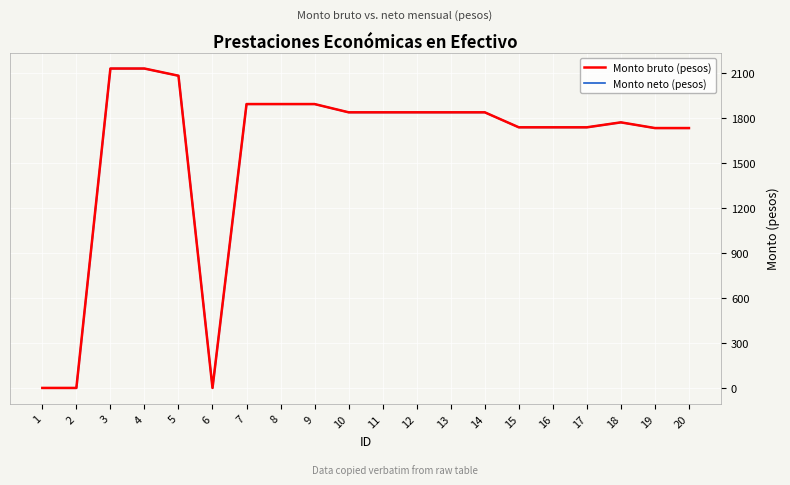

In Monto bruto (pesos), how many points are lower than both neighbors (excluding endpoints)?

1